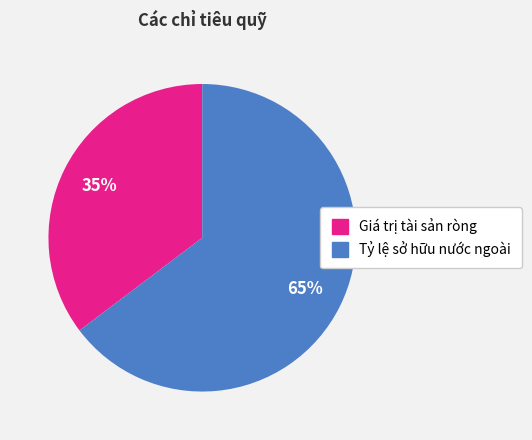

Is there a majority slice in this chart?

Yes